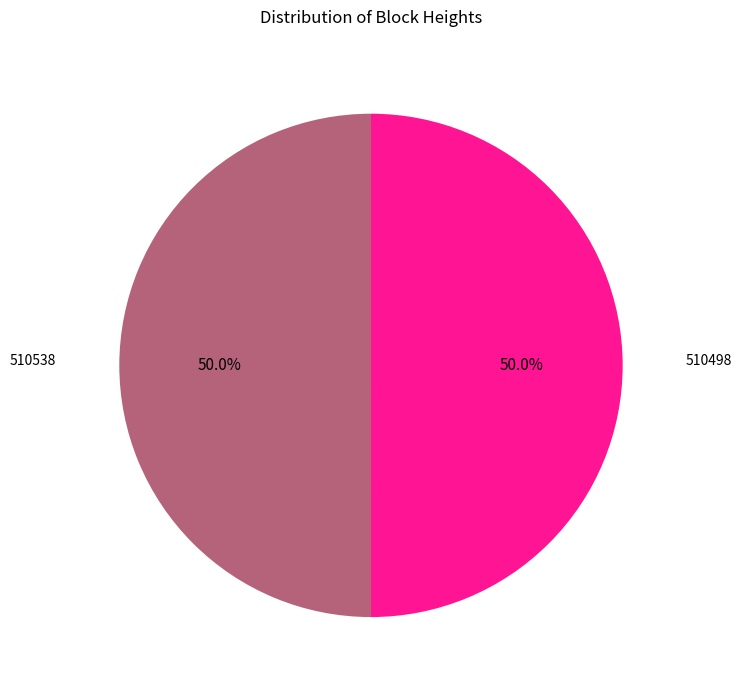

Combined, do 510498 and 510538 account for over 50%?

Yes